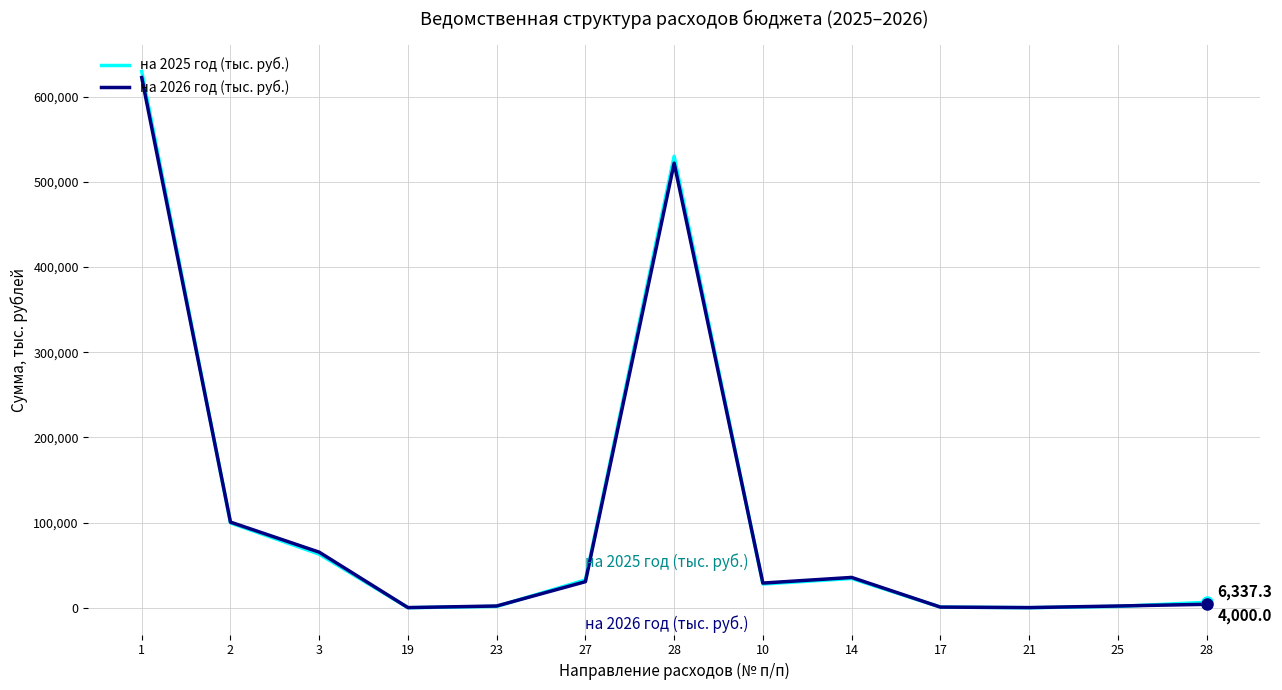

Between 1 and 2, which series saw the biggest shift?

на 2025 год (тыс. руб.)